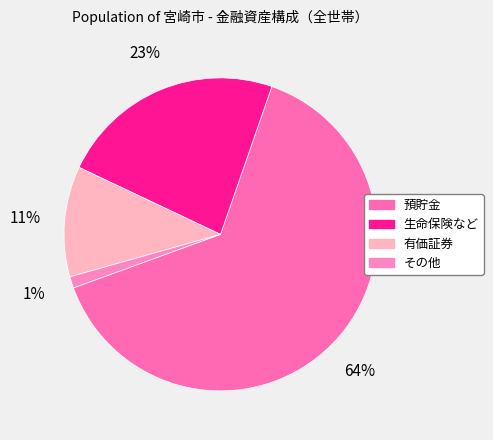

Is it true that 有価証券 is 11% of the pie?

True